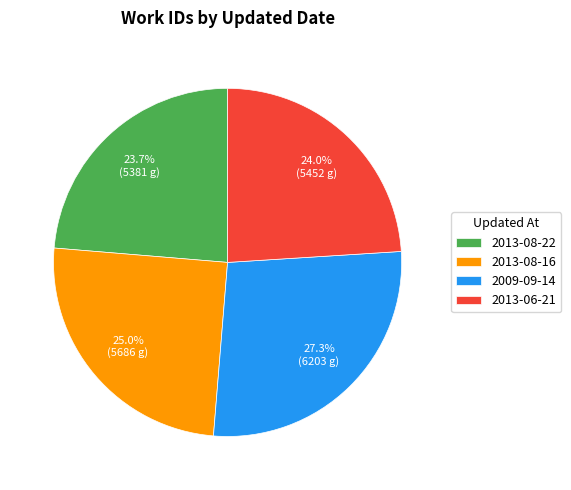

How many slices are in this pie chart?

4